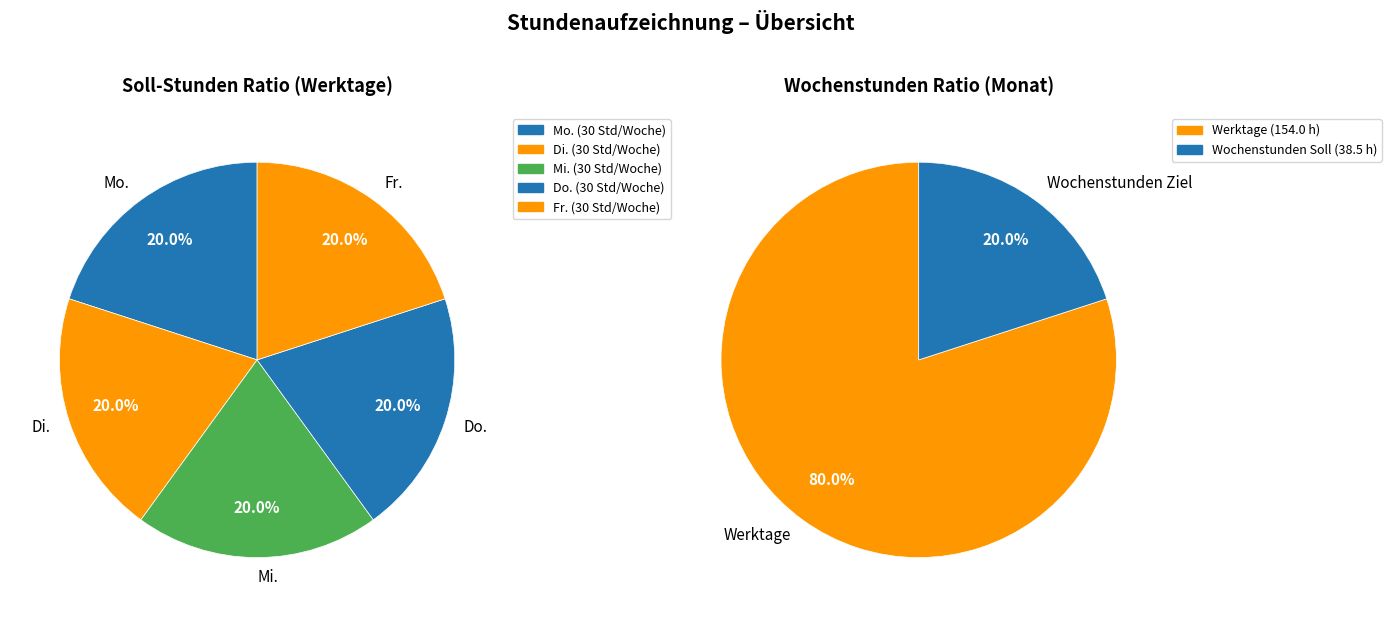

Is it true that Sa. is 0% of the pie?

True